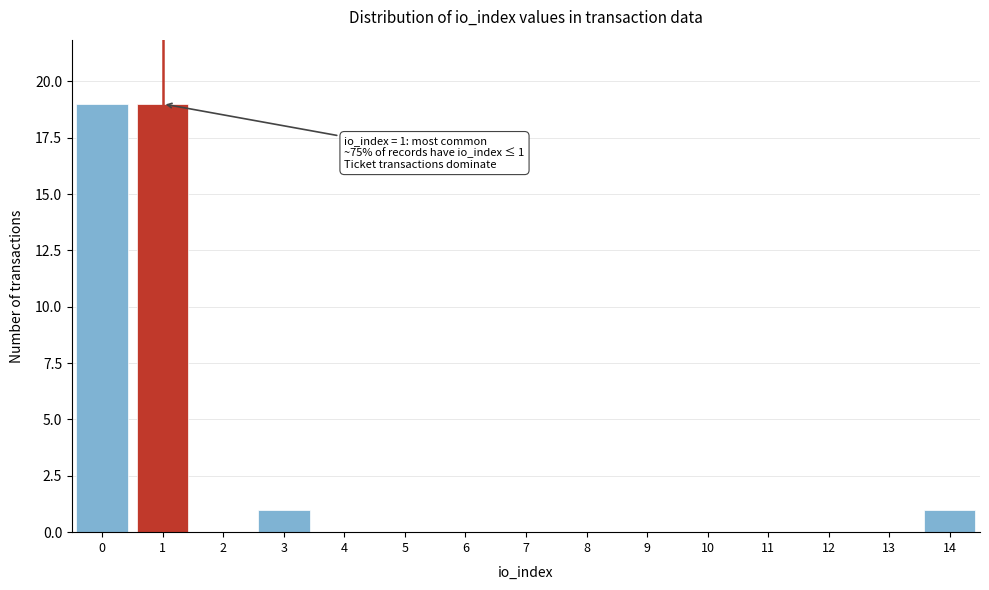

Reading right to left, what are all the values shown in this chart?

14=1	13=0	12=0	11=0	10=0	9=0	8=0	7=0	6=0	5=0	4=0	3=1	2=0	1=19	0=19